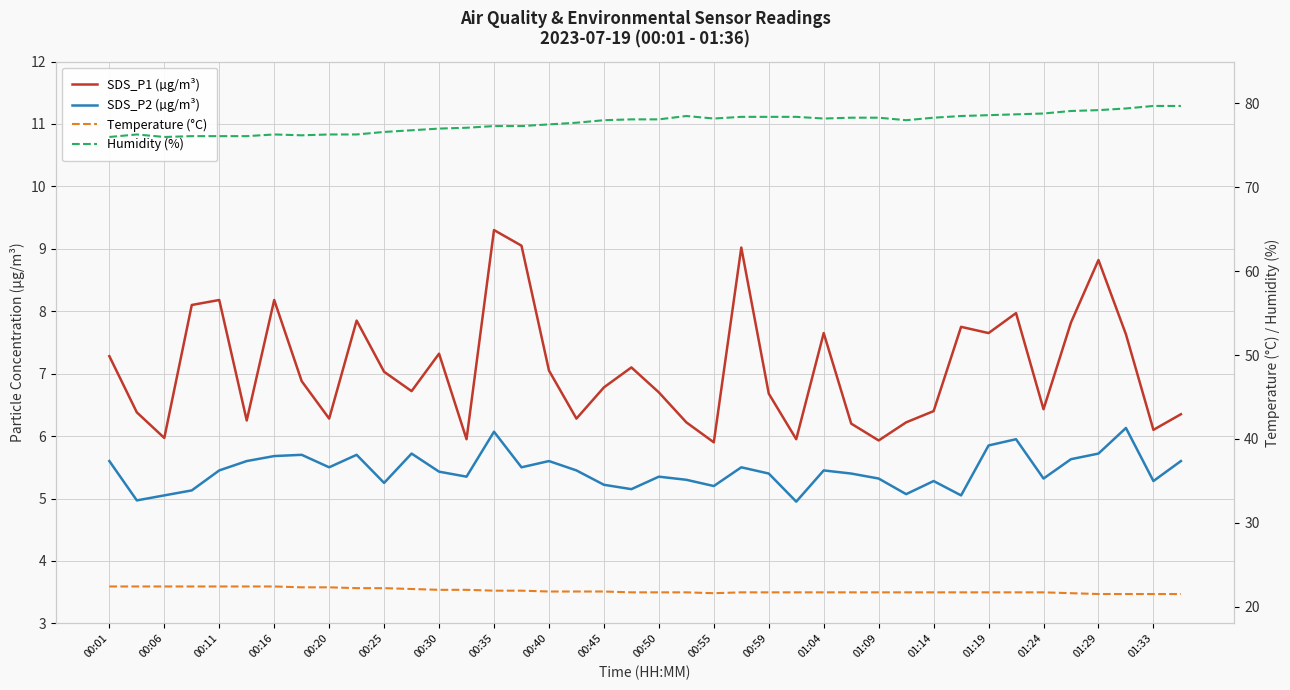

What is the difference between the second highest and minimum values in the SDS_P1 (µg/m³) series?

3.2